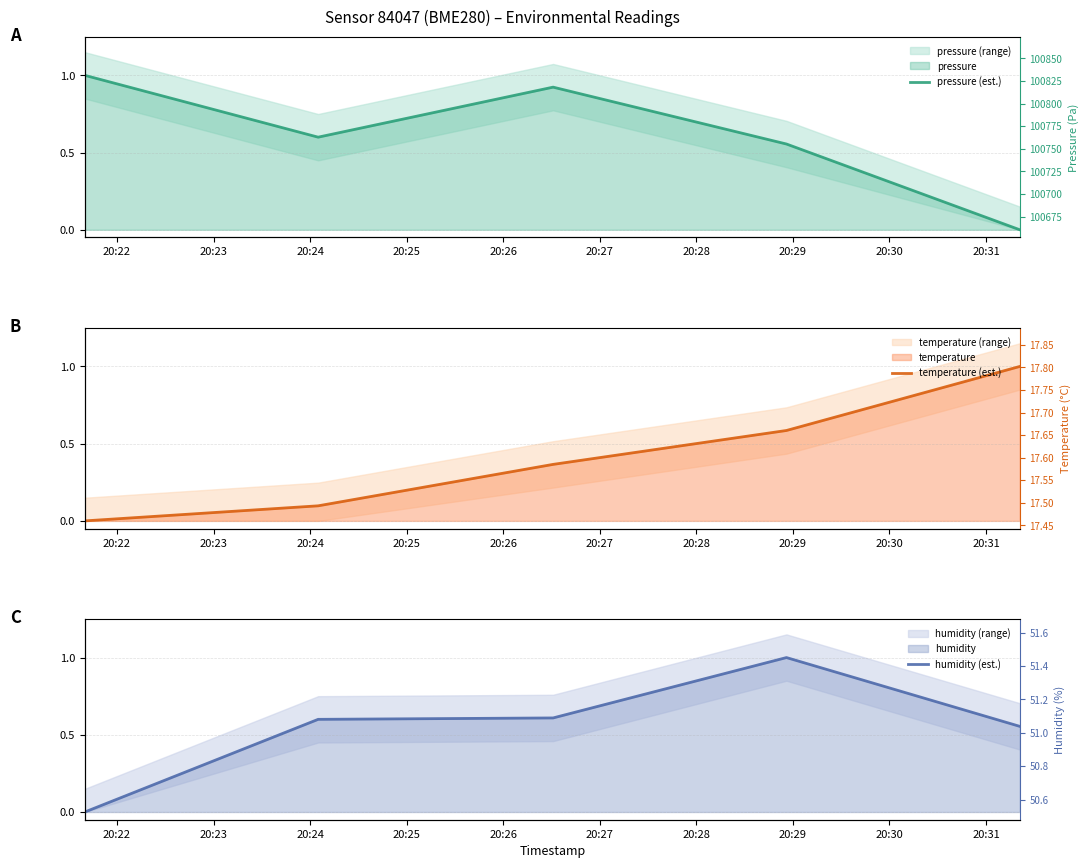

What is the value of the humidity (est.) point at the 4th from the left?

1.0